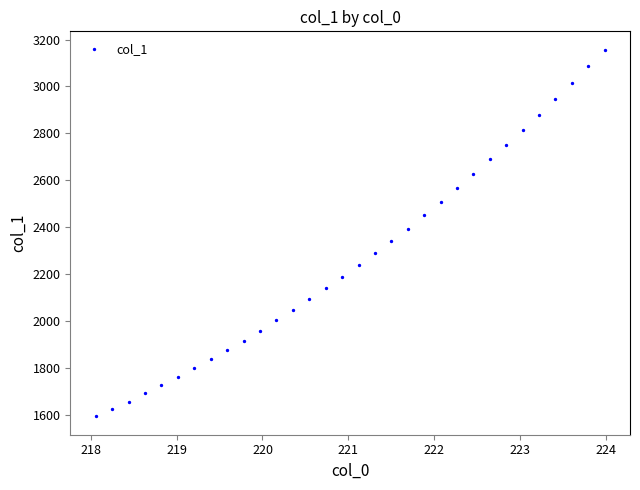

What is the range of Y values (max minus min)?

1563.9